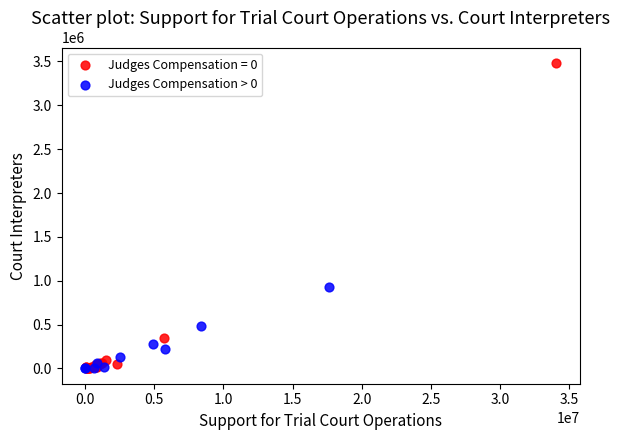

Which series has the largest Y range (max minus min)?

Judges Compensation = 0